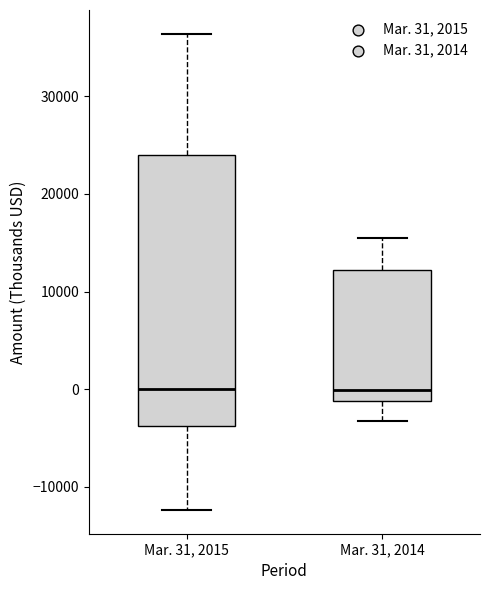

Which box is the tallest, from its lower edge to its upper edge?

Mar. 31, 2015